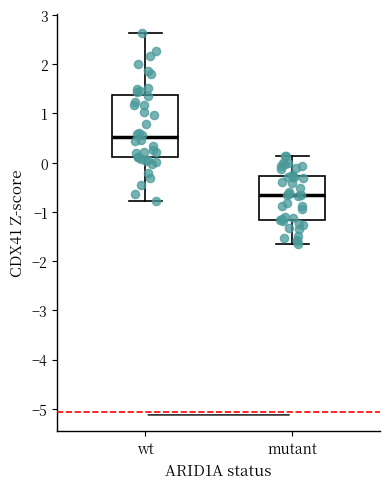

Which box's median line is the lowest?

mutant